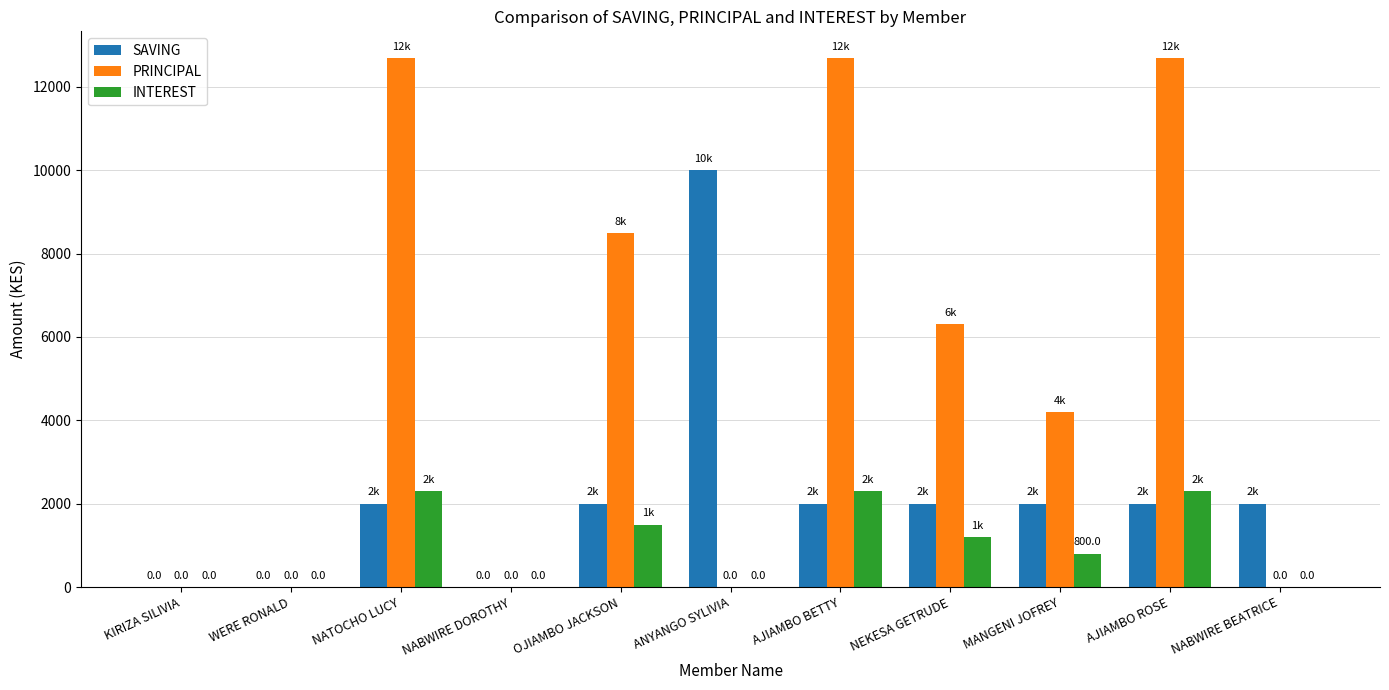

What is the sum of all PRINCIPAL values?

57100